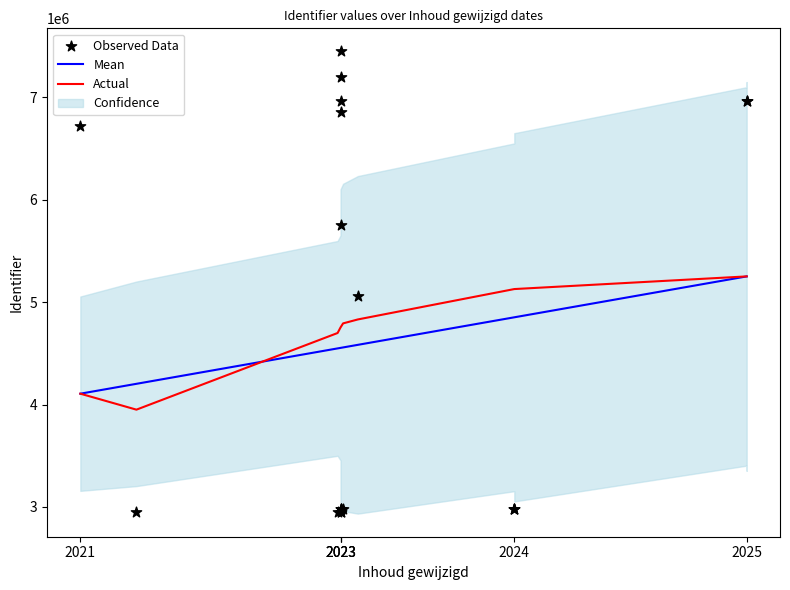

Which series has the largest Y range (max minus min)?

Observed Data